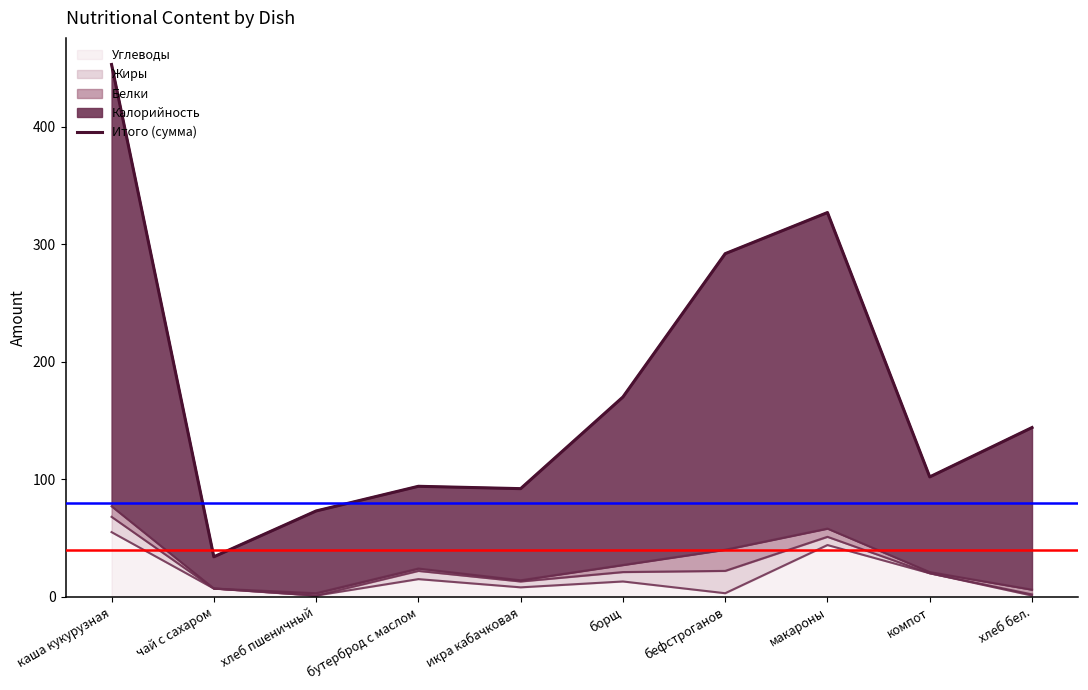

What is the highest value of the Углеводы series?

55